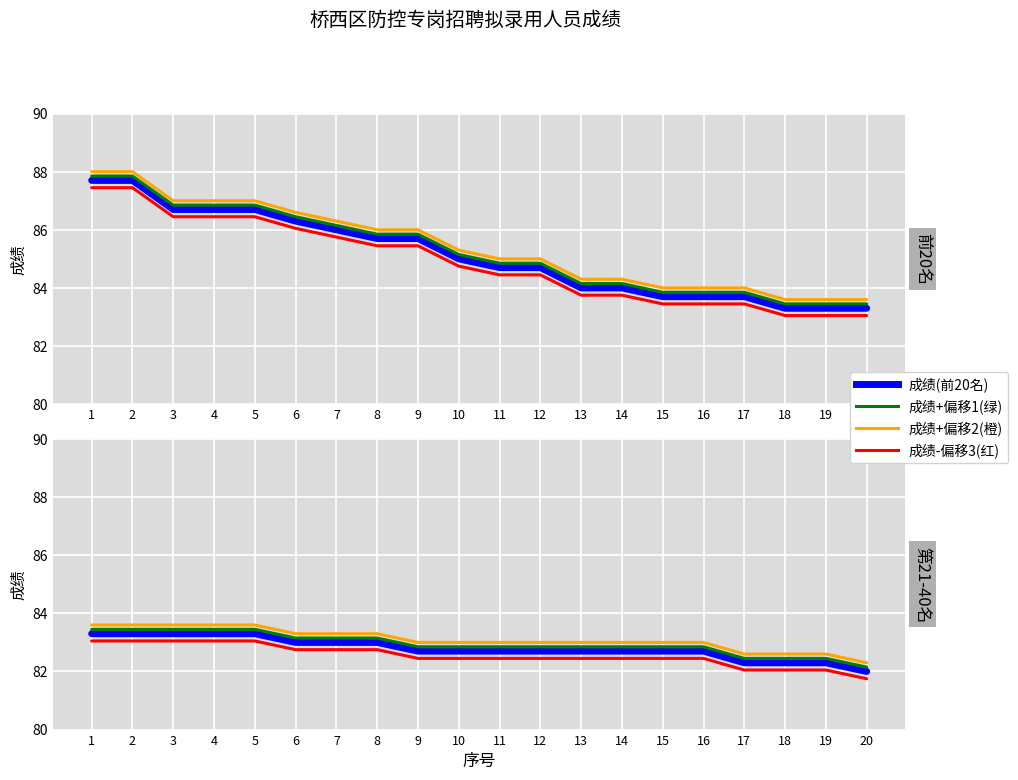

True or false: 成绩(21-40名) and 成绩+偏移1(绿) intersect in this chart.

False